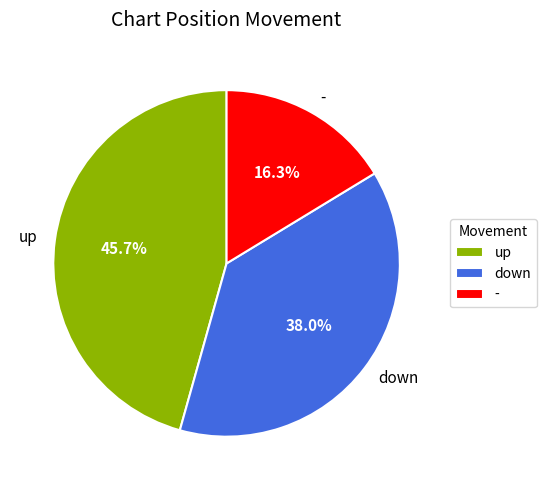

What is the largest slice in the pie chart?

up